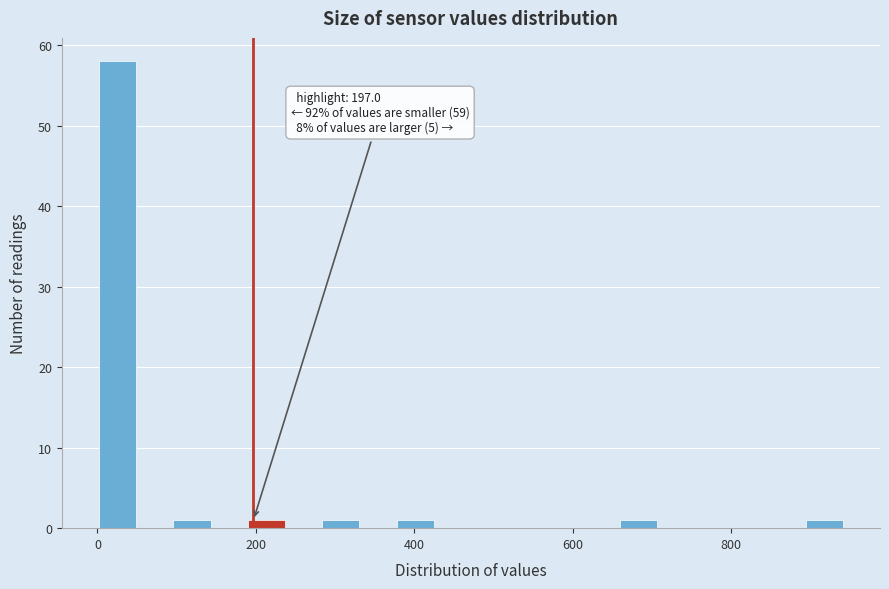

Around what value on the x-axis is the tallest bar? Give the approximate position of its centre, as read against the axis.

20